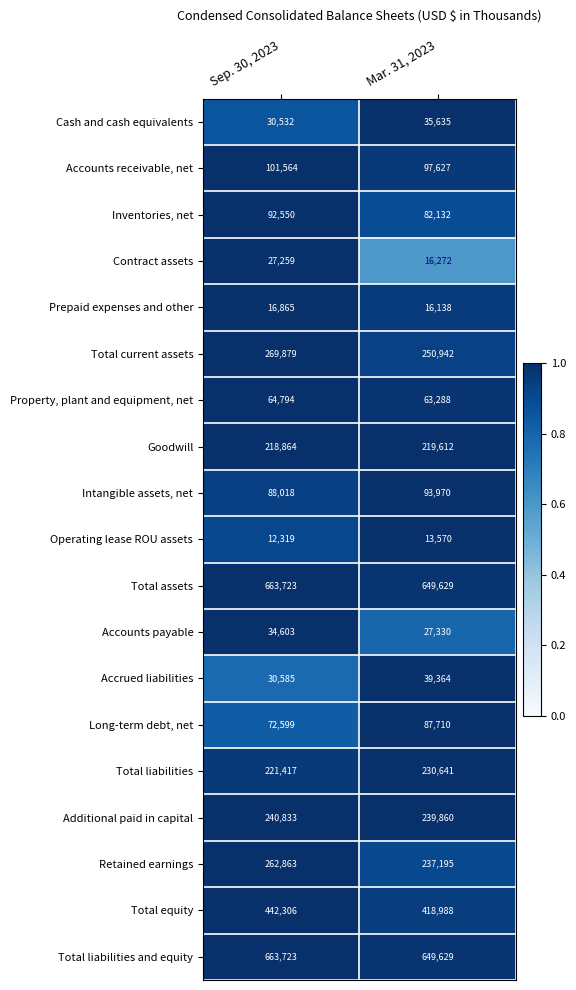

Which series has the largest range (max minus min)?

Retained earnings